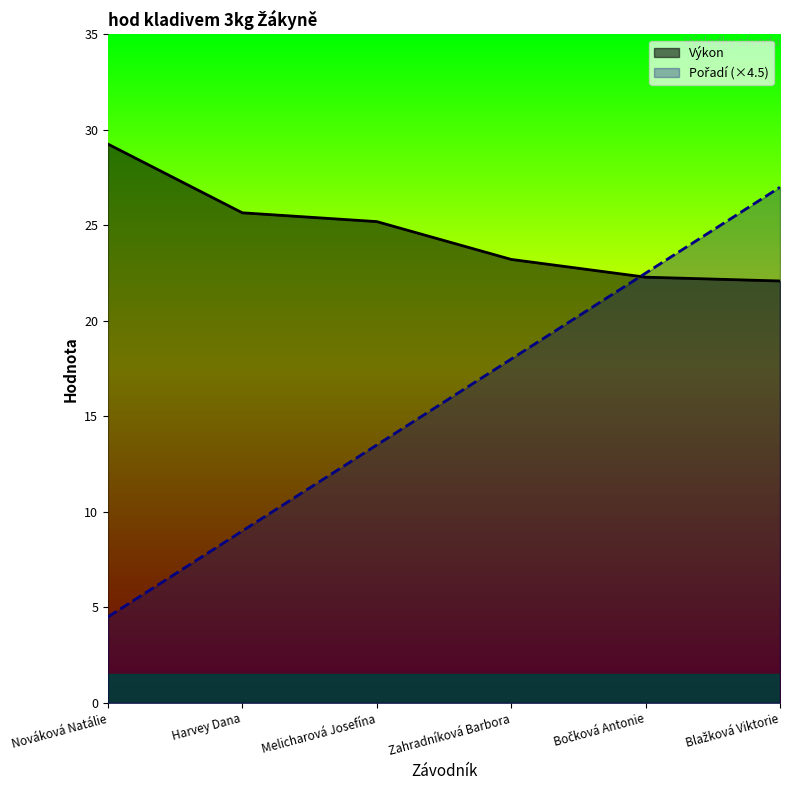

True or false: Výkon and Pořadí intersect in this chart.

True